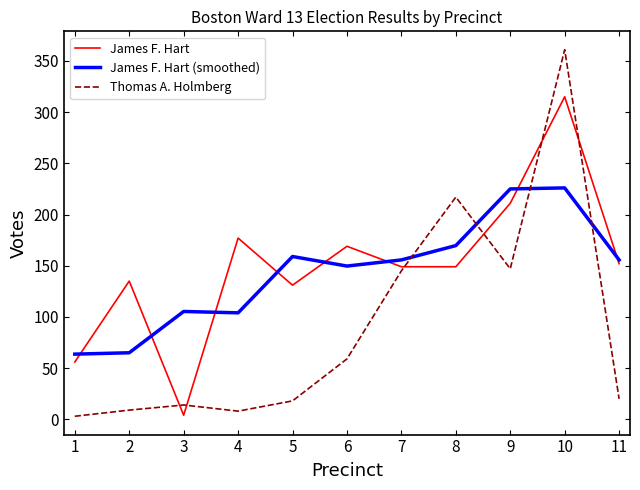

Which series has the largest range (max minus min)?

Thomas A. Holmberg